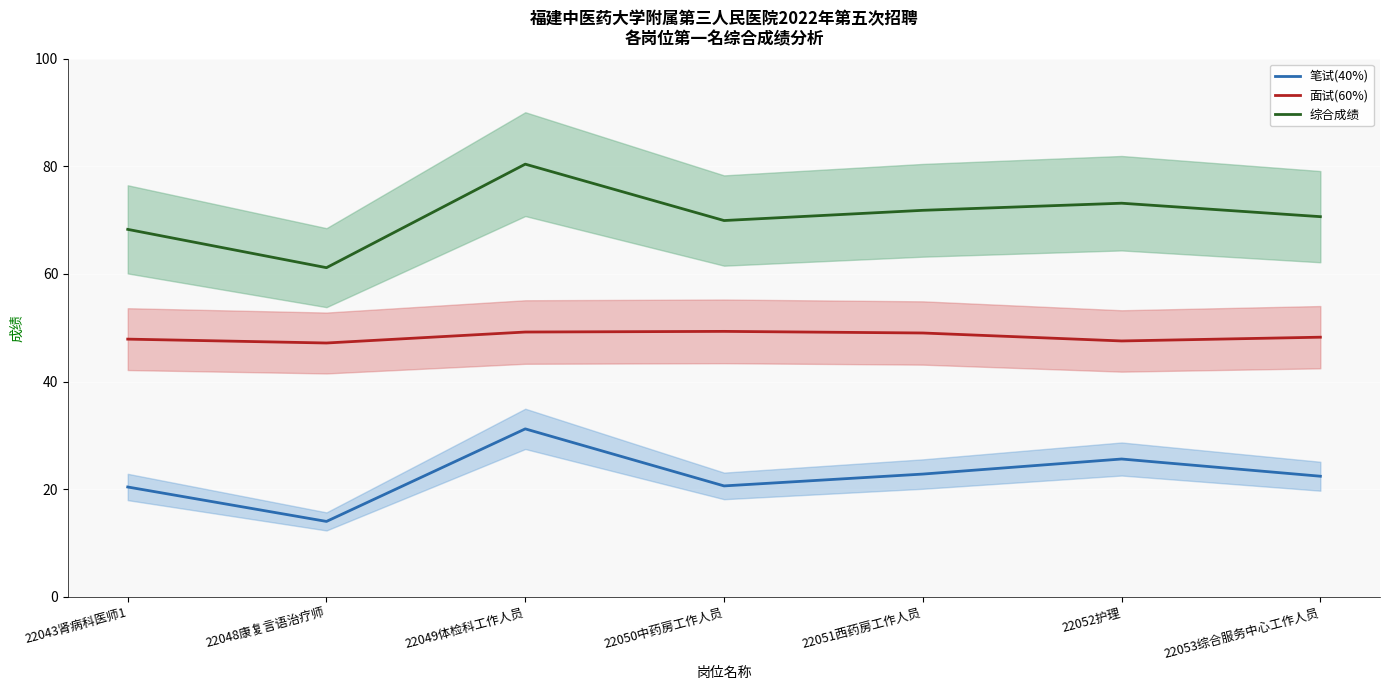

Reading left to right, transcribe all the data shown in this chart.

笔试(40%): 22043肾病科医师1=20.4	22048康复言语治疗师=14.0	22049体检科工作人员=31.2	22050中药房工作人员=20.6	22051西药房工作人员=22.8	22052护理=25.6	22053综合服务中心工作人员=22.4
面试(60%): 22043肾病科医师1=47.9	22048康复言语治疗师=47.2	22049体检科工作人员=49.2	22050中药房工作人员=49.3	22051西药房工作人员=49.0	22052护理=47.5	22053综合服务中心工作人员=48.2
综合成绩: 22043肾病科医师1=68.3	22048康复言语治疗师=61.2	22049体检科工作人员=80.4	22050中药房工作人员=69.9	22051西药房工作人员=71.8	22052护理=73.1	22053综合服务中心工作人员=70.6